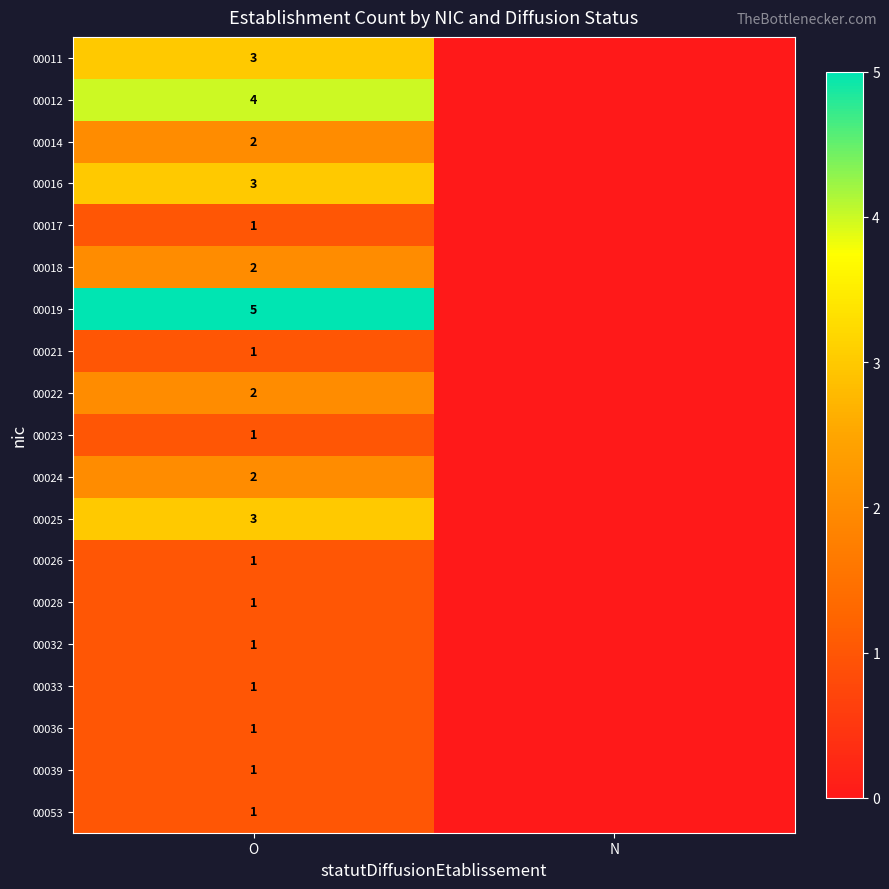

The 00053 series shows 1 at O. True or false?

True